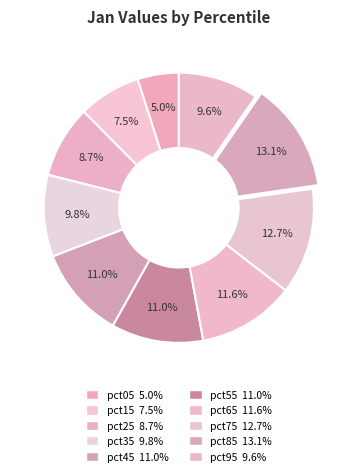

How many segments does this pie chart have?

10